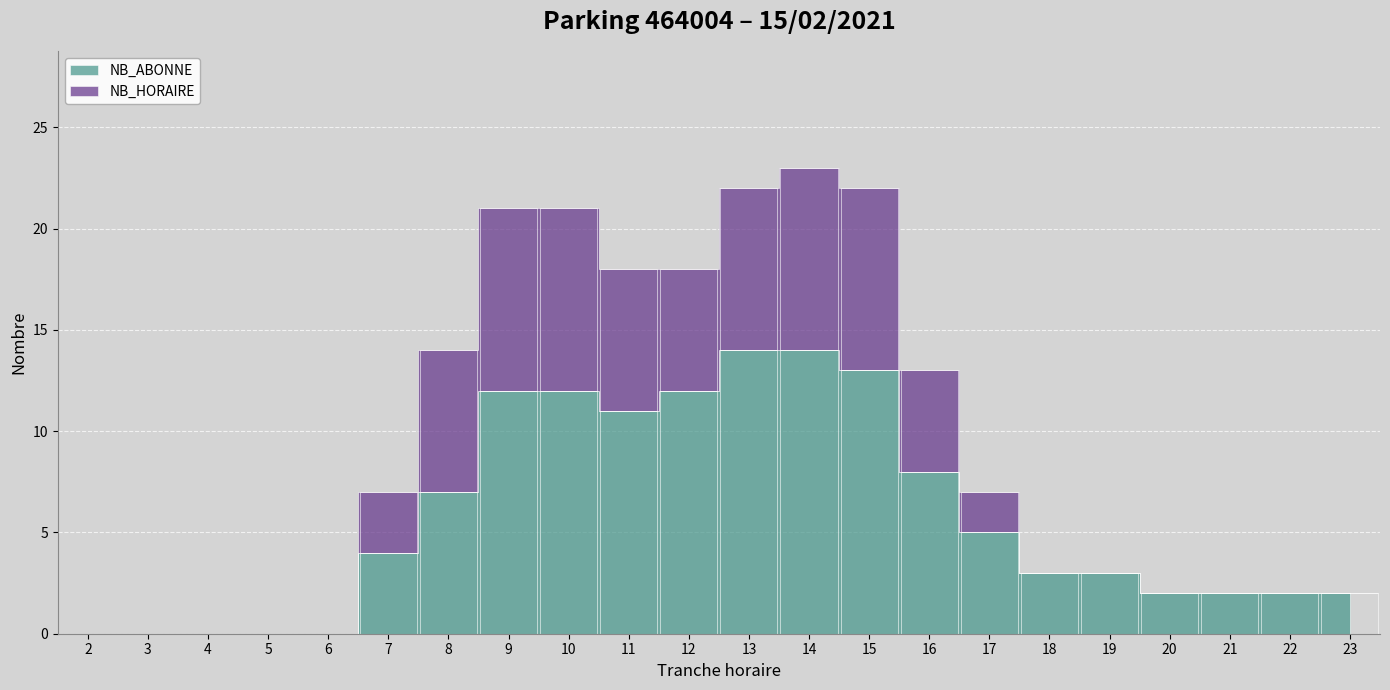

How many values in the NB_ABONNE series are below 4?

11